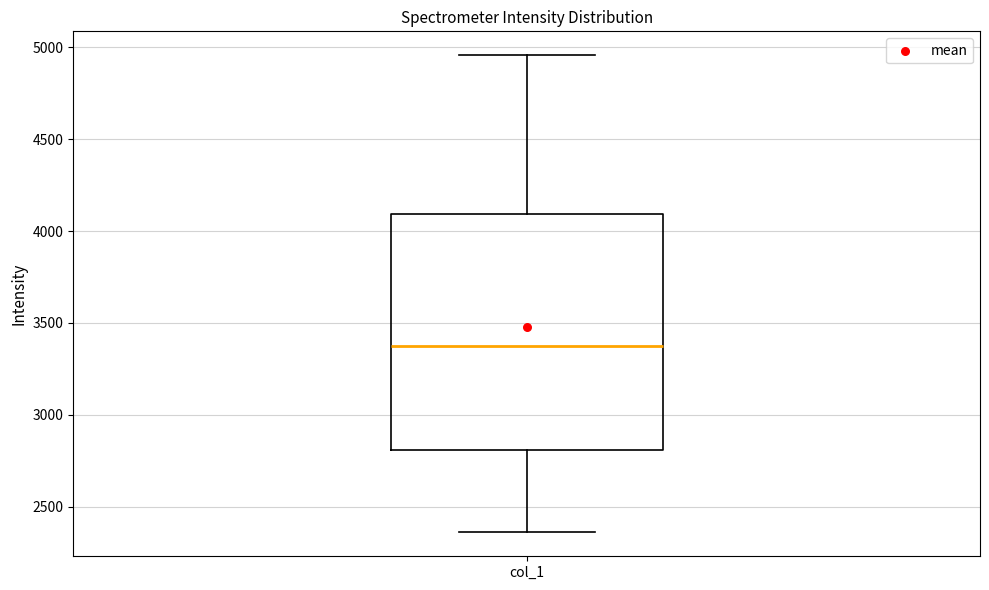

Where does the median line of the box for col_1 sit on the y-axis? The values are not printed on the chart, so give them approximately, as read against the axis.

3400